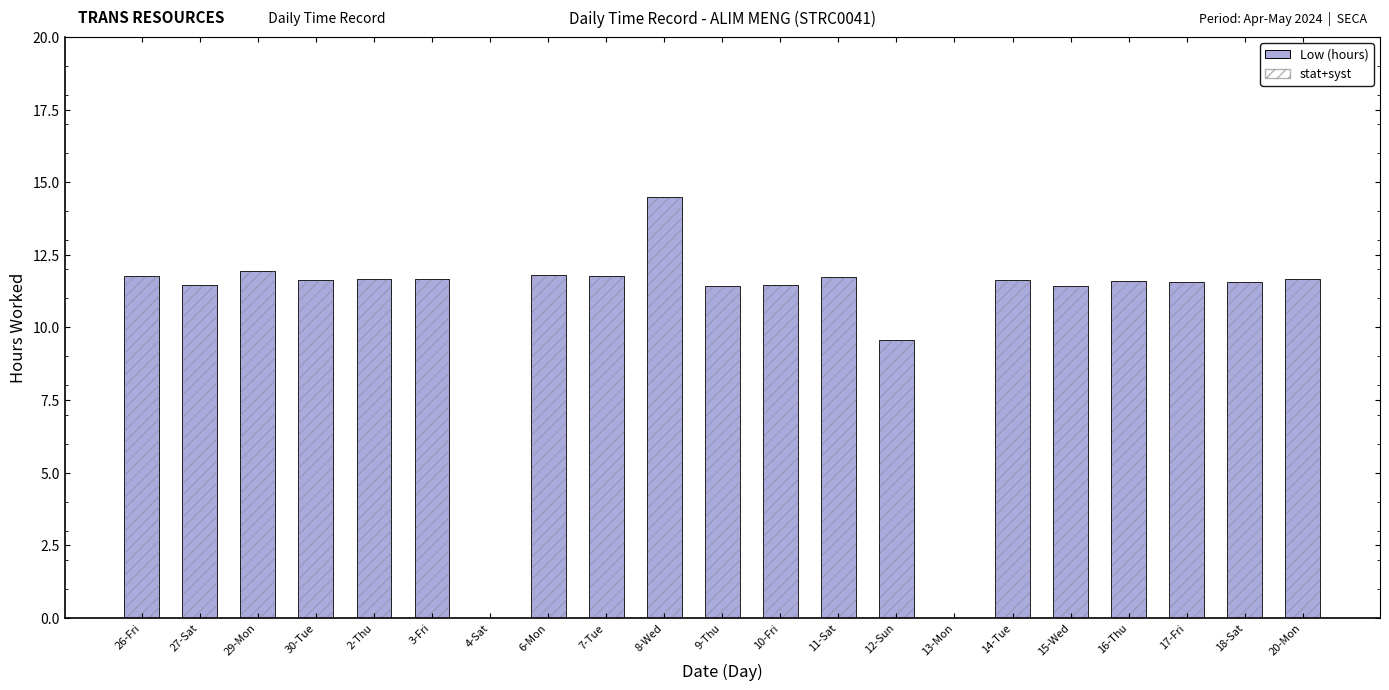

Which series has the widest spread of values?

Low (hours)